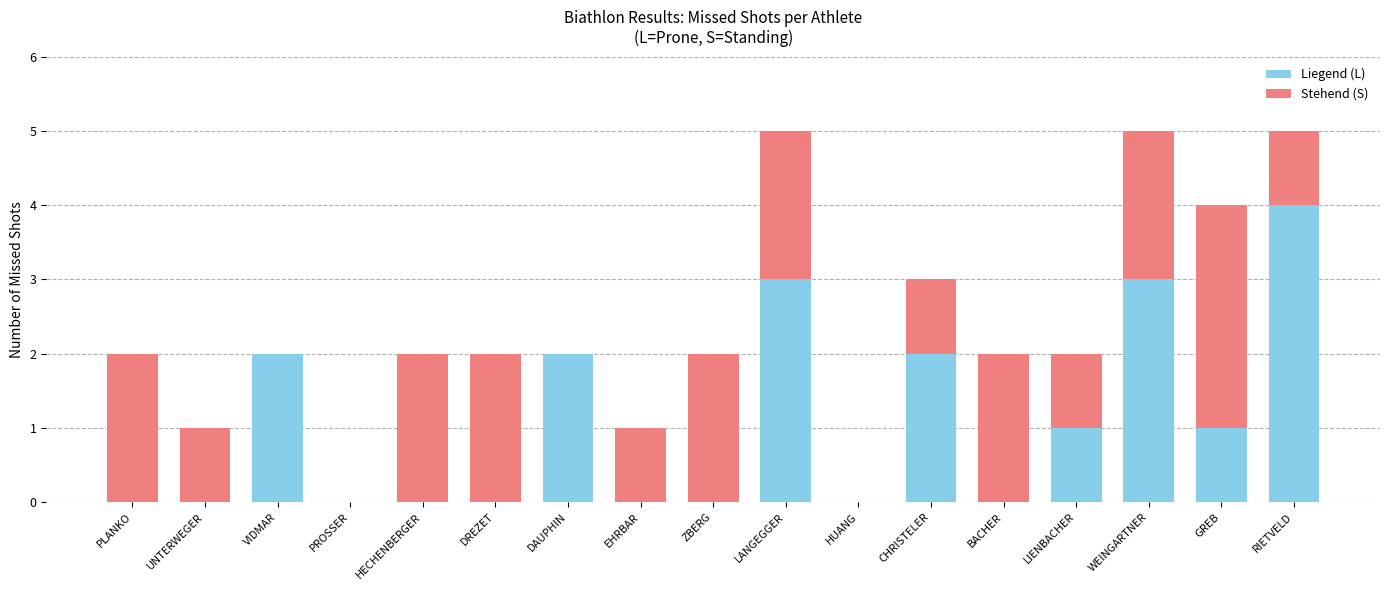

What is the highest value of the Liegend (L) series?

4